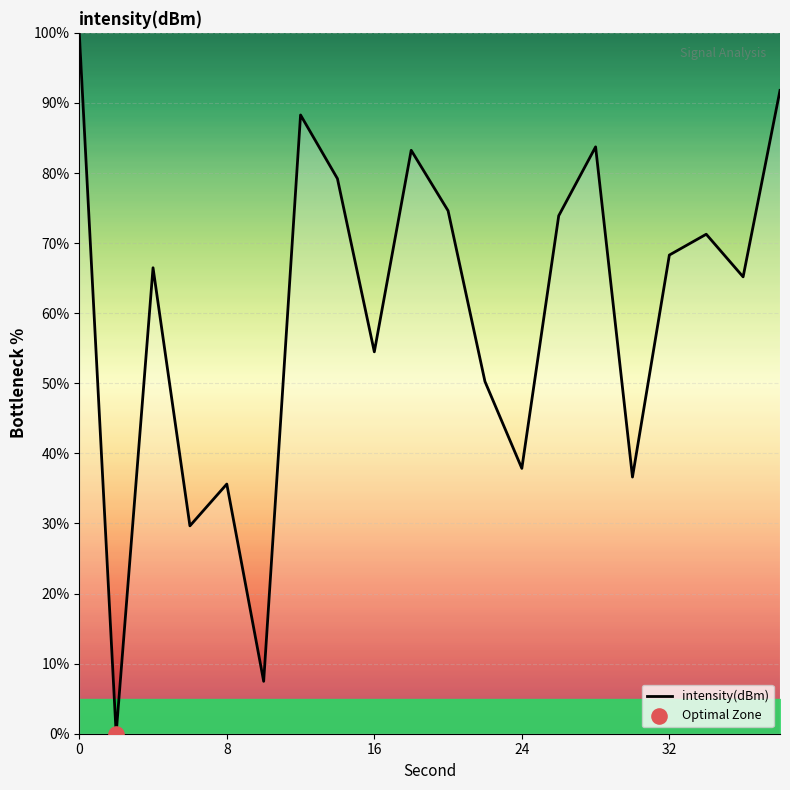

What is the difference between the maximum and minimum values?

100.0